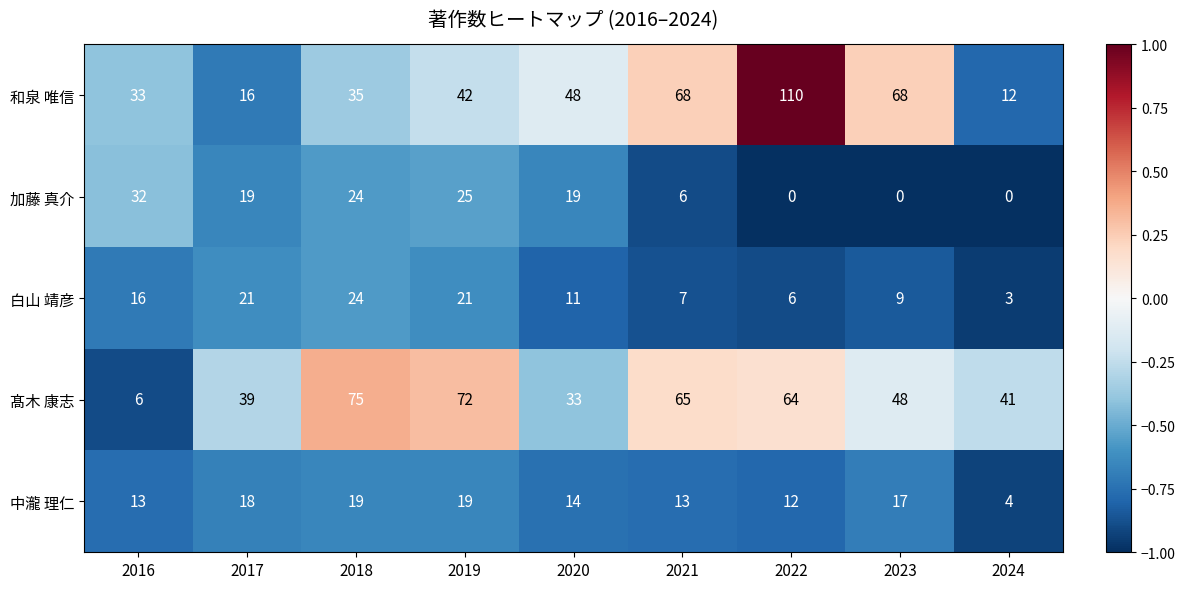

What value does the 中瀧 理仁 series have at 2023?

17